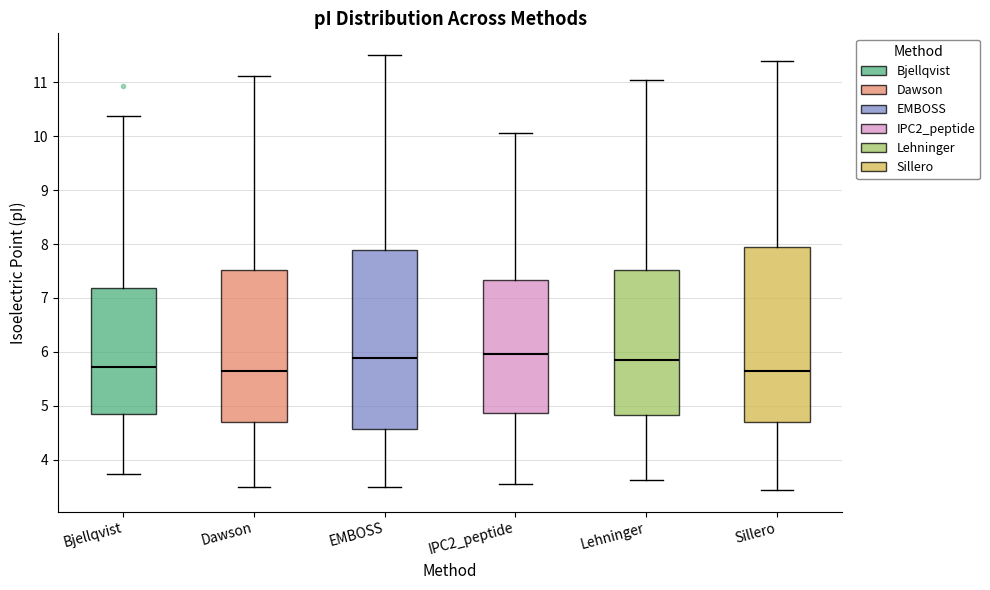

Where does the median line of the box for Sillero sit on the y-axis? The values are not printed on the chart, so give them approximately, as read against the axis.

5.7